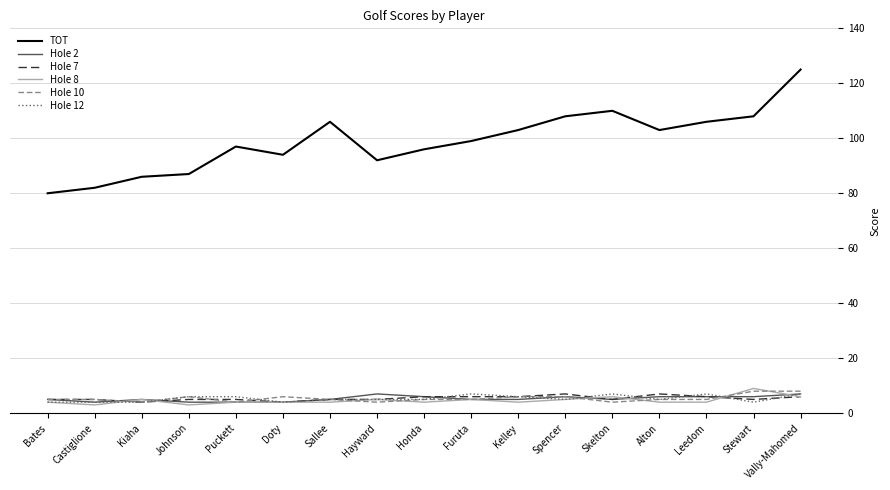

True or false: Hole 2 has a value of 5 at Kelley.

True